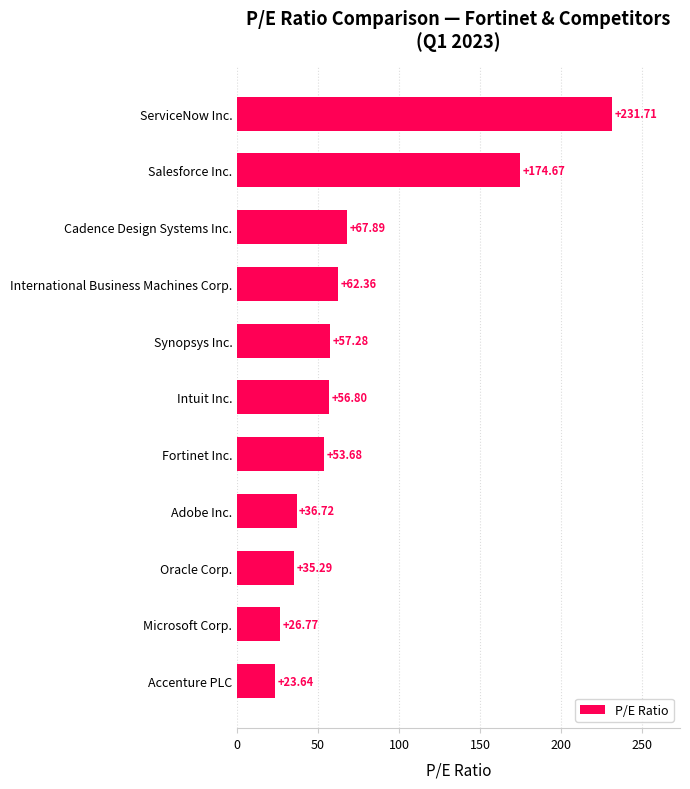

What is the label of the 7th bar from the top?

Fortinet Inc.